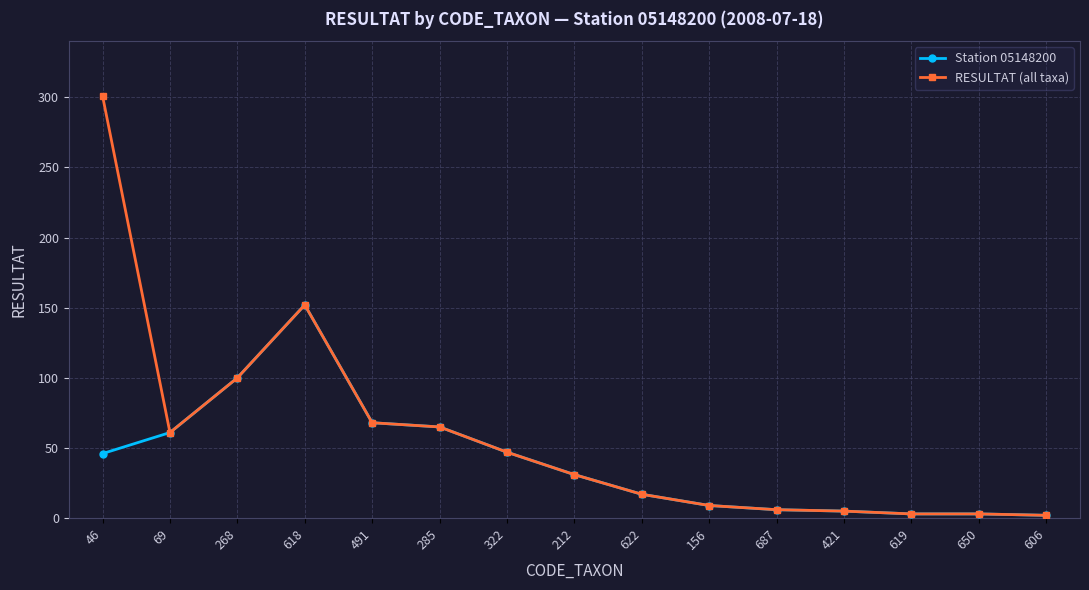

Which series has the widest spread of values?

RESULTAT (all taxa)